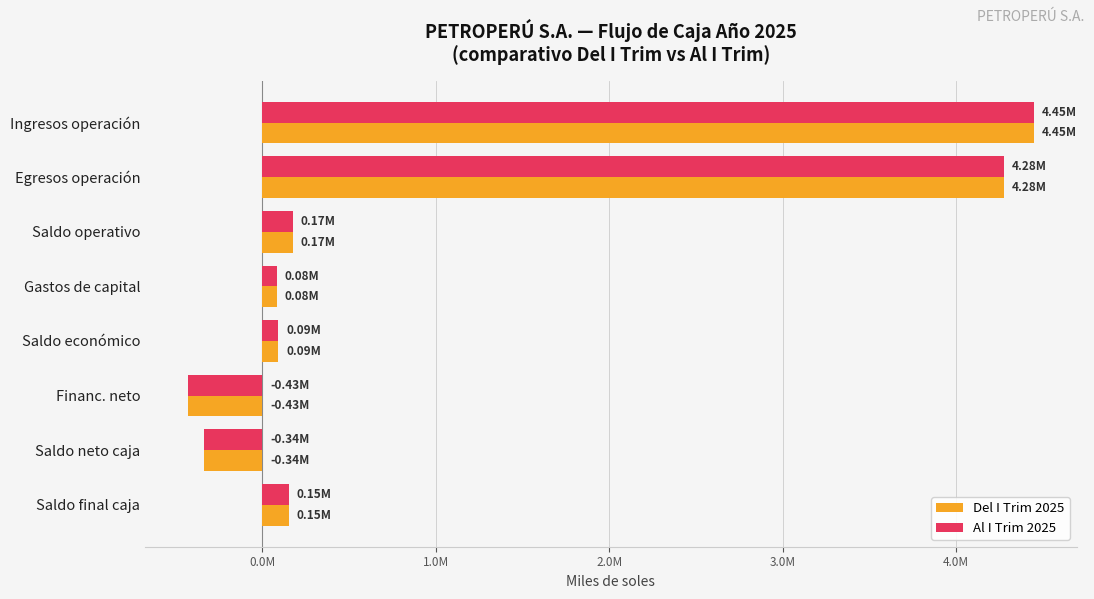

Are the bars grouped side by side (vs. stacked)?

Yes